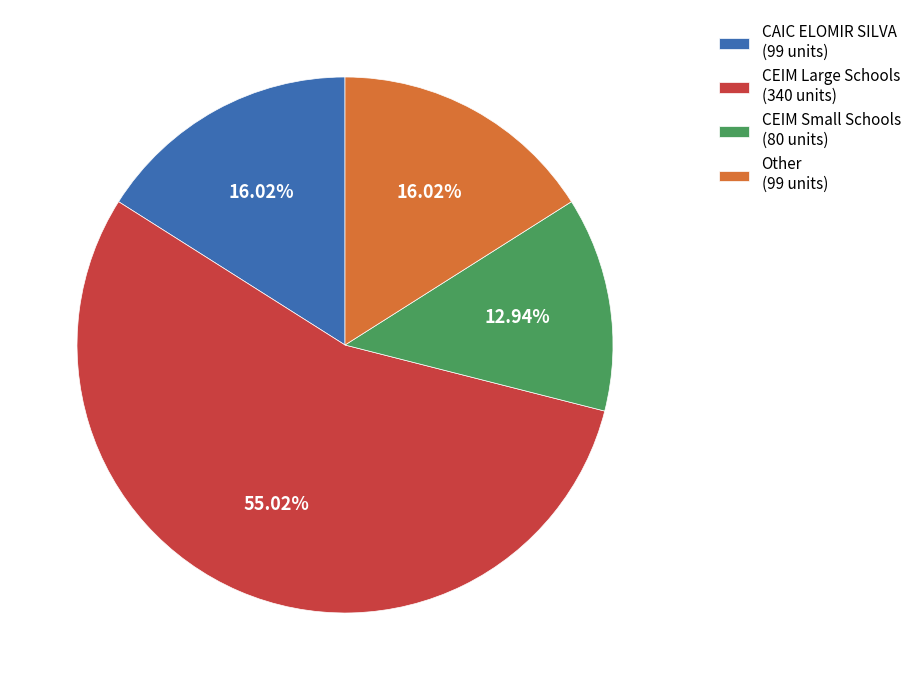

Is there a majority slice in this chart?

Yes